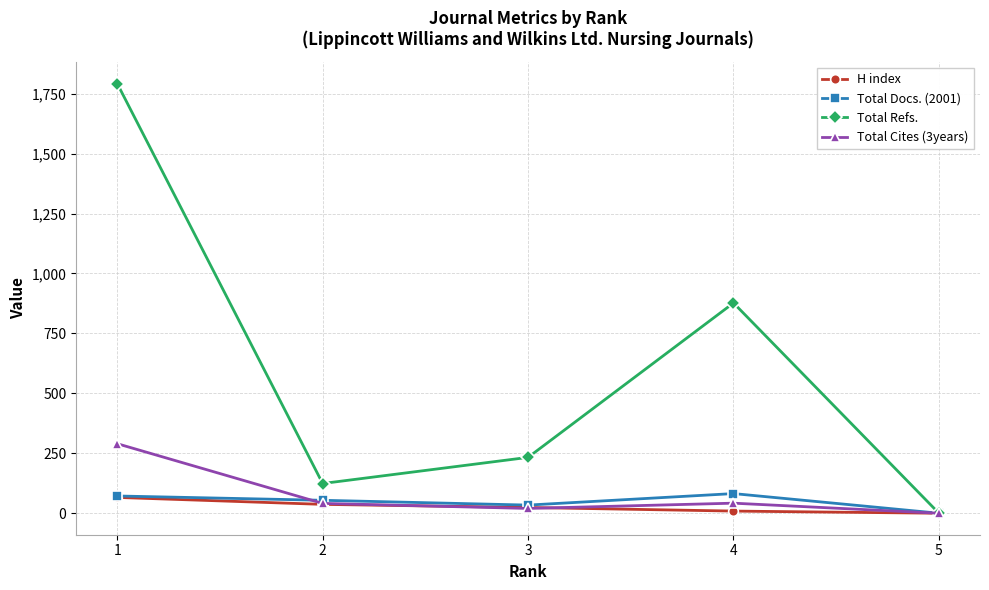

What is the approximate value of Total Docs. (2001) at 2?

54